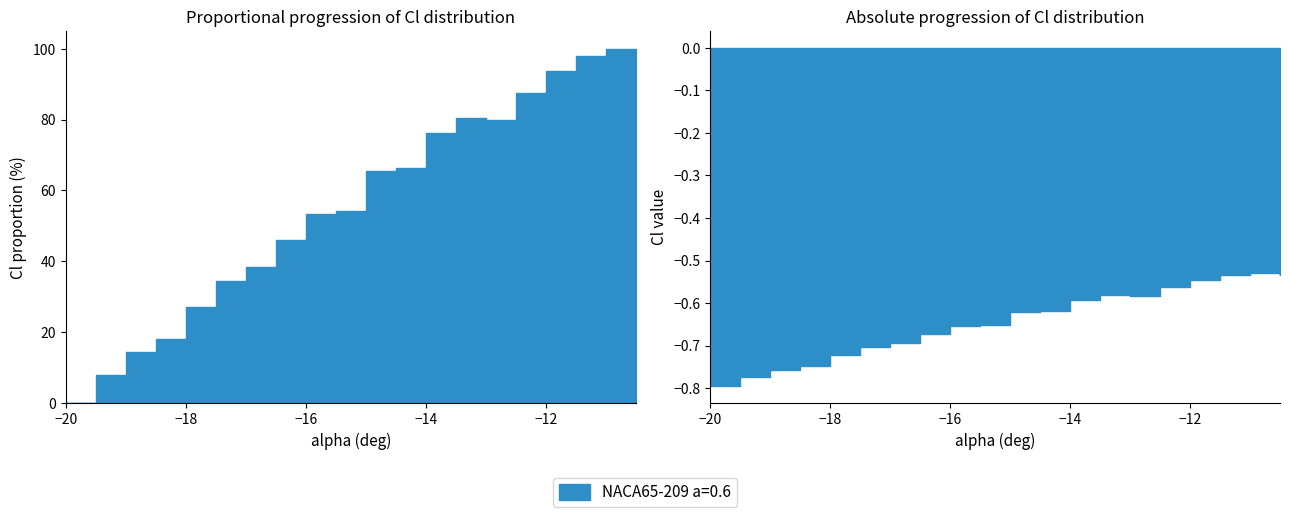

Where is the first local maximum?

-13.5